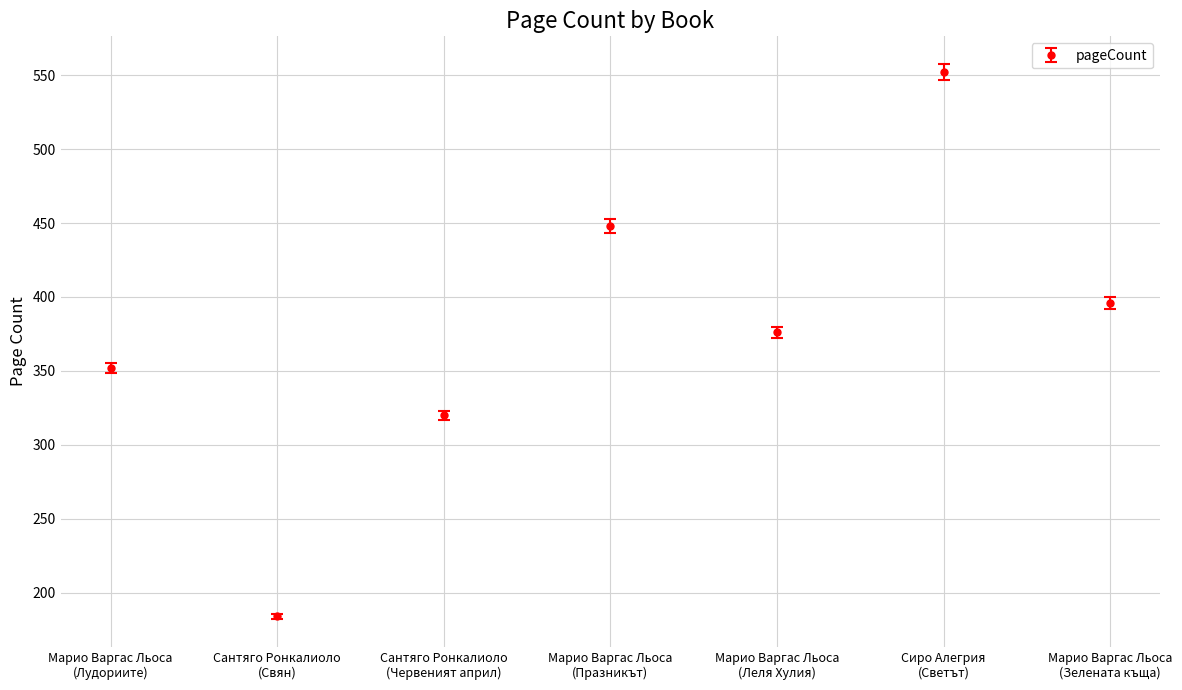

The chart shows a value of 448 at Марио Варгас Льоса
(Празникът). True or false?

True